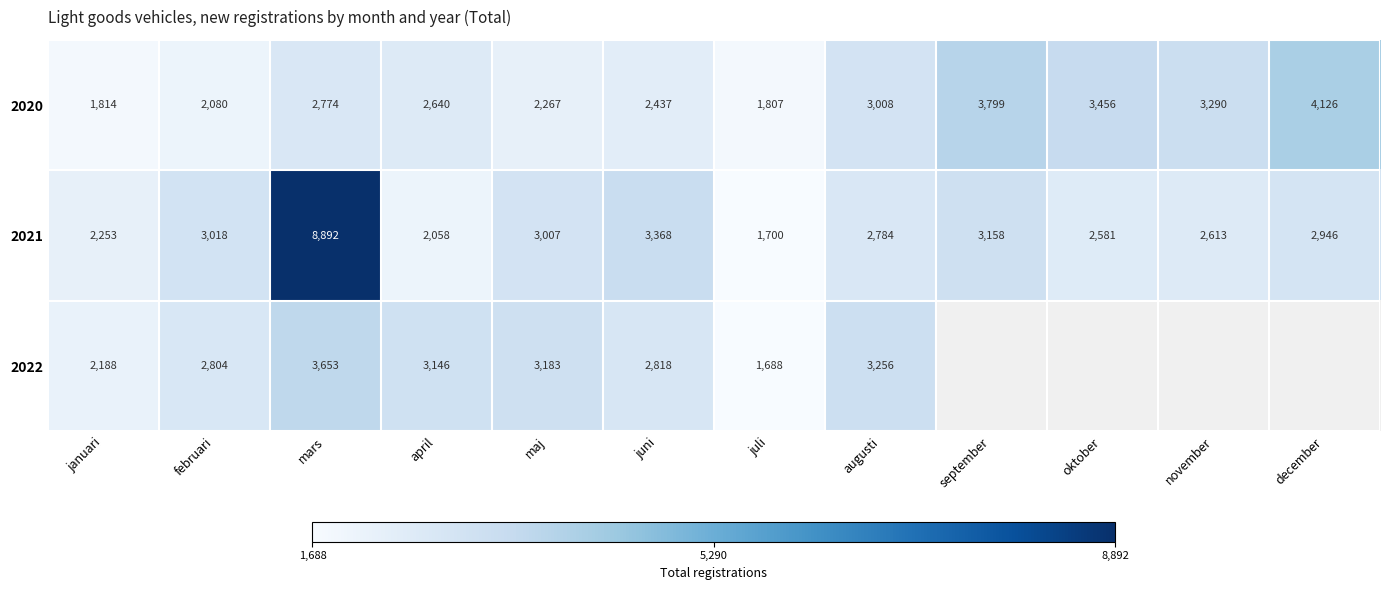

What is the sum of all 2021 values?

38378